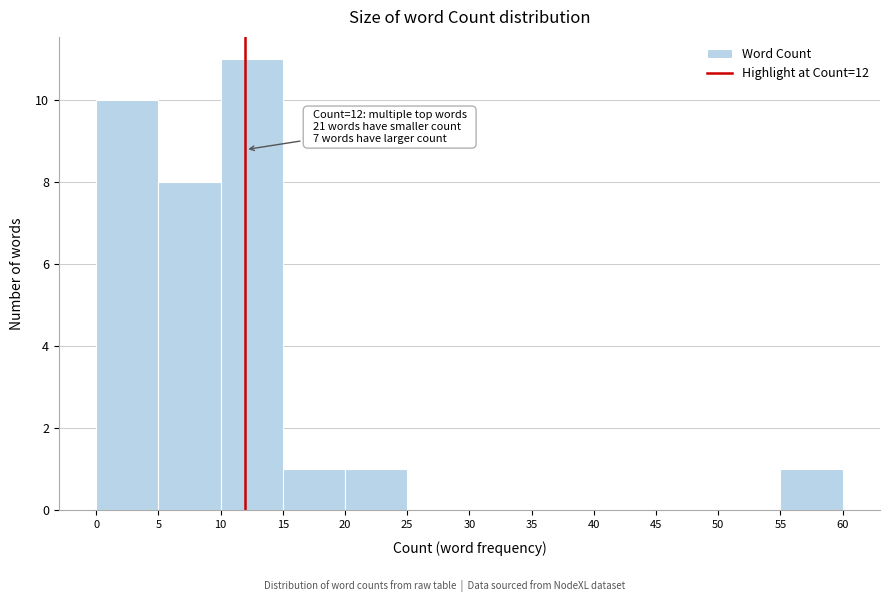

Which range on the x-axis has the tallest bar?

10 to 15